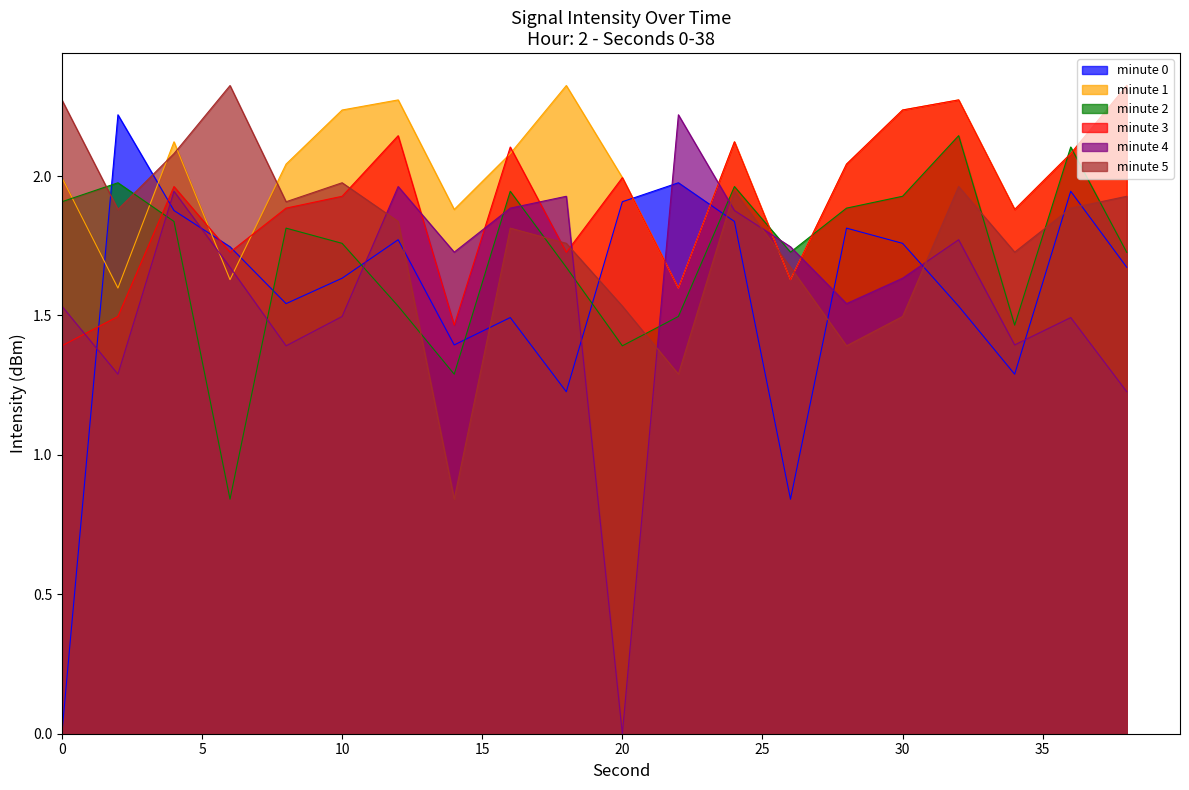

Where is the first local maximum for minute 4?

4